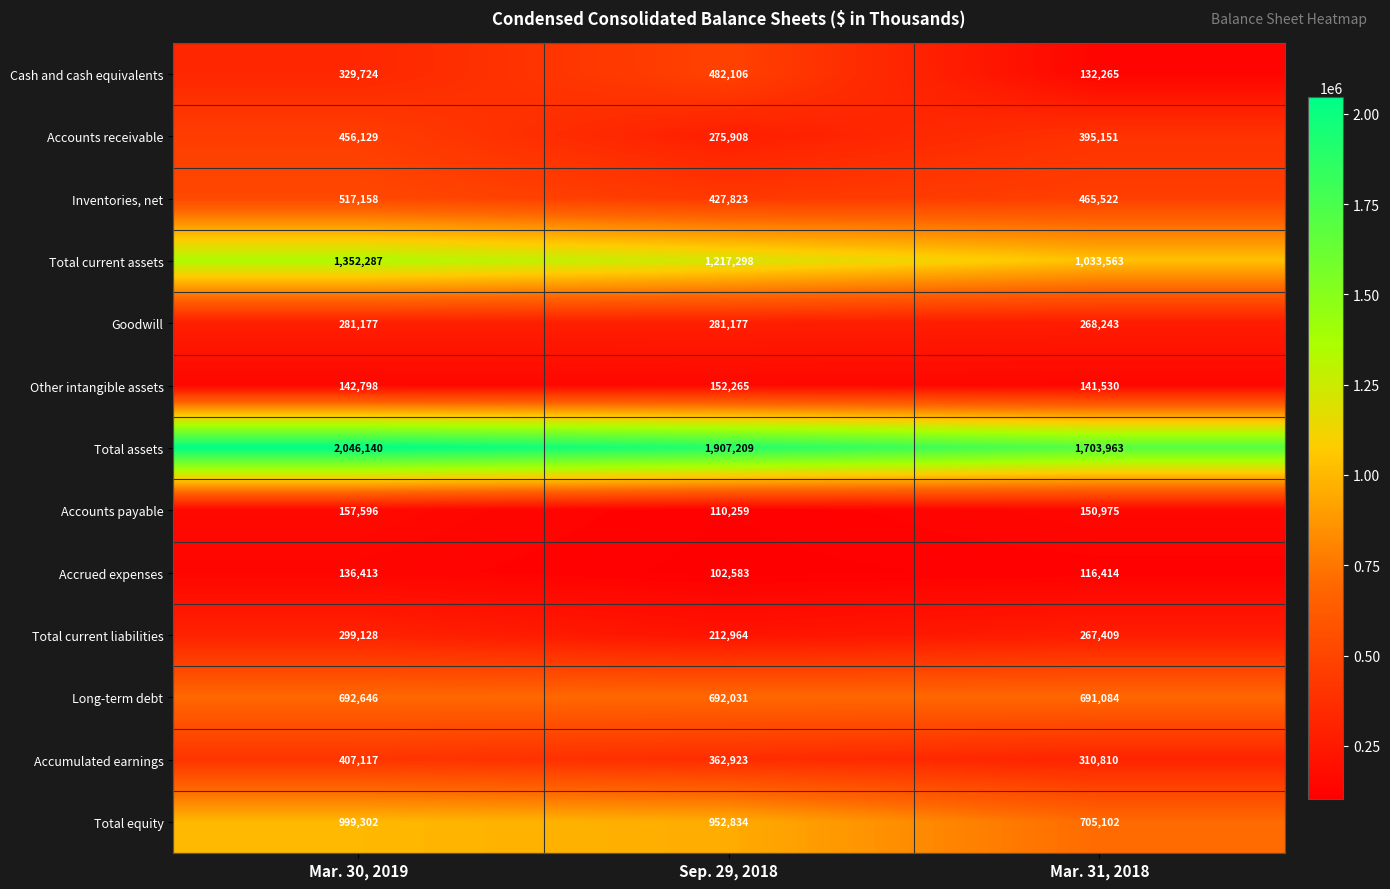

What is the spread (max minus min) of values at Mar. 31, 2018?

1587549